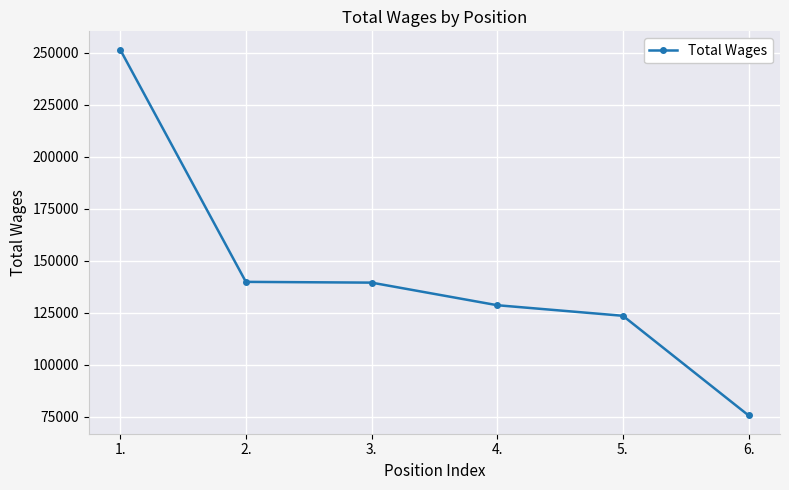

The value at 1. is 251496. True or false?

True